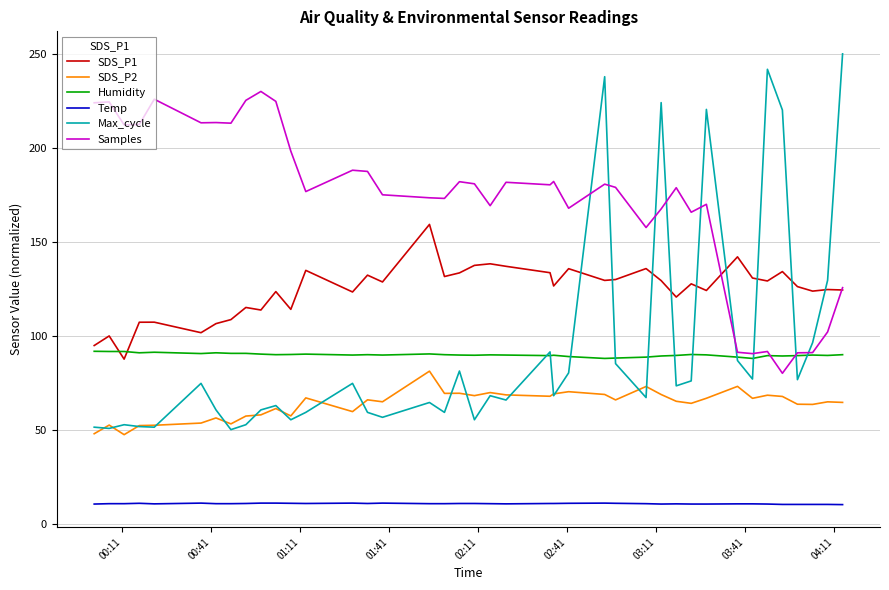

What is the highest value of the Humidity series?

91.7